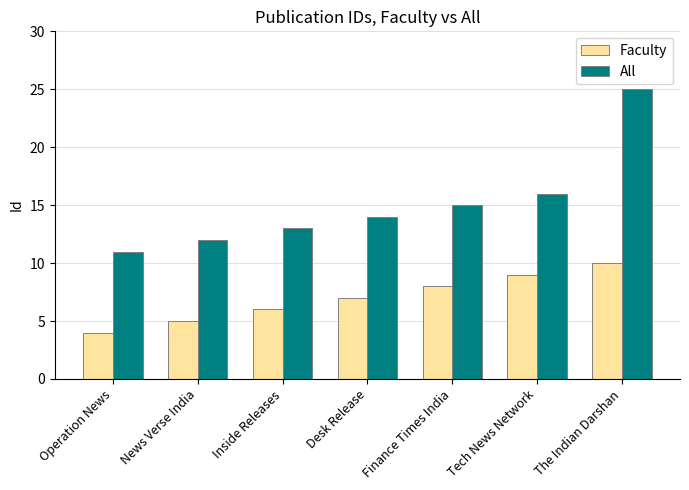

Rank the series at Finance Times India from highest to lowest value.

All, Faculty